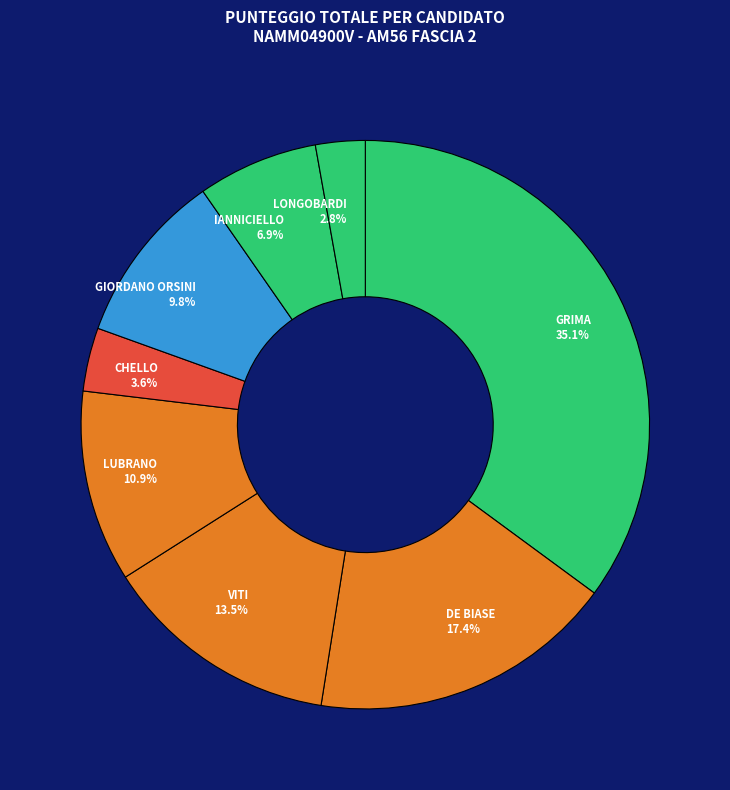

How many slices are in this pie chart?

8